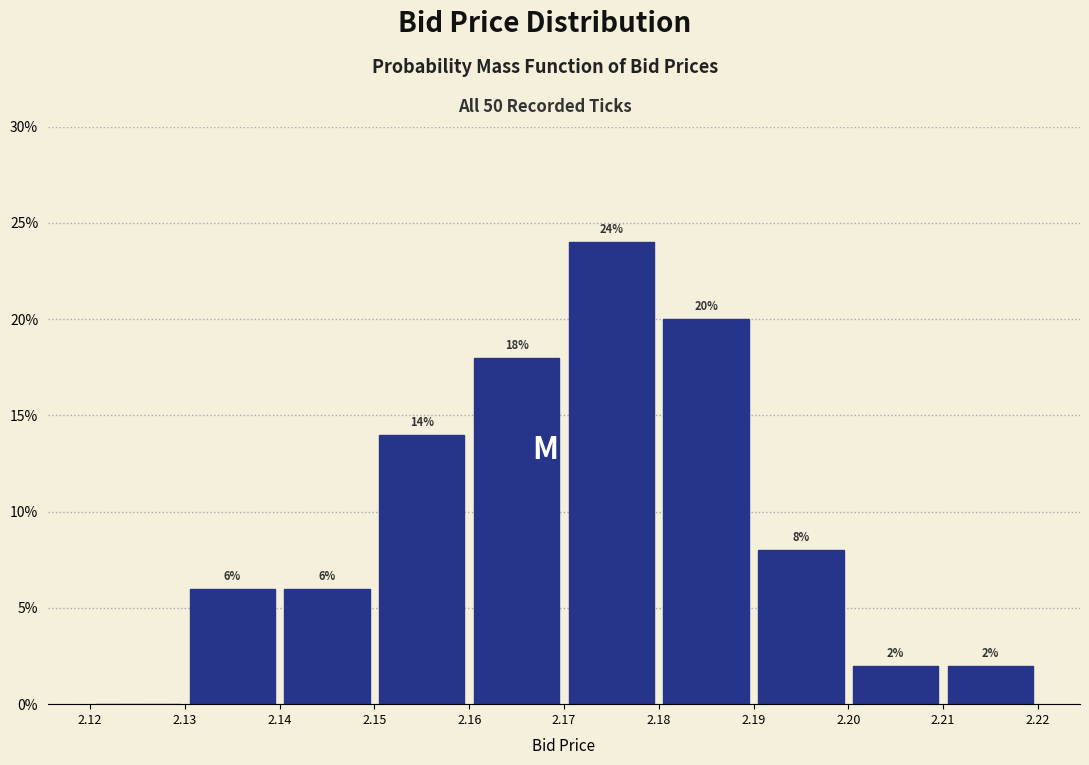

Over which range of the x-axis is the bar tallest?

2.17 to 2.18